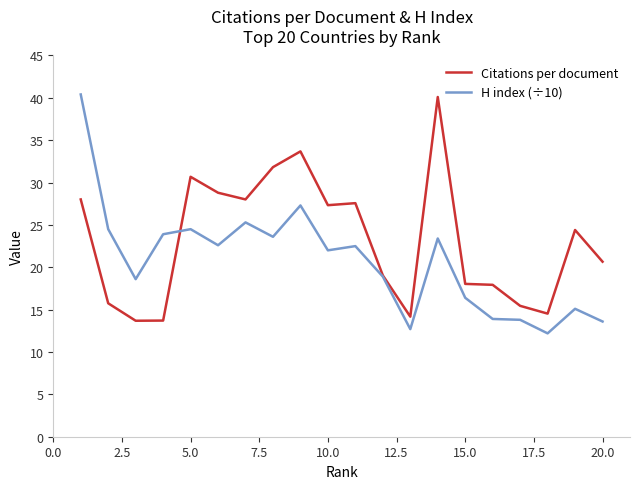

Which series has the largest total across all categories?

Citations per document